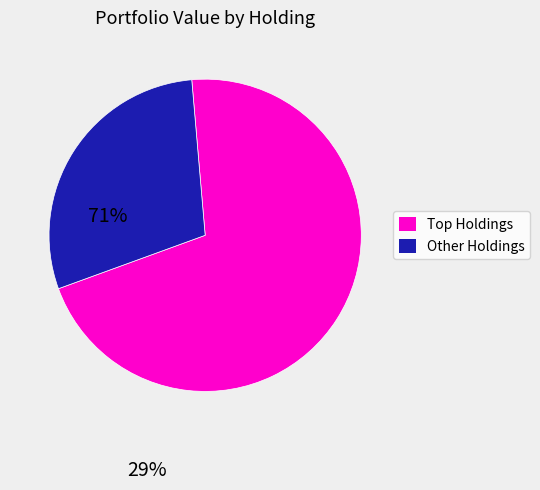

Does any single category account for the majority?

Yes